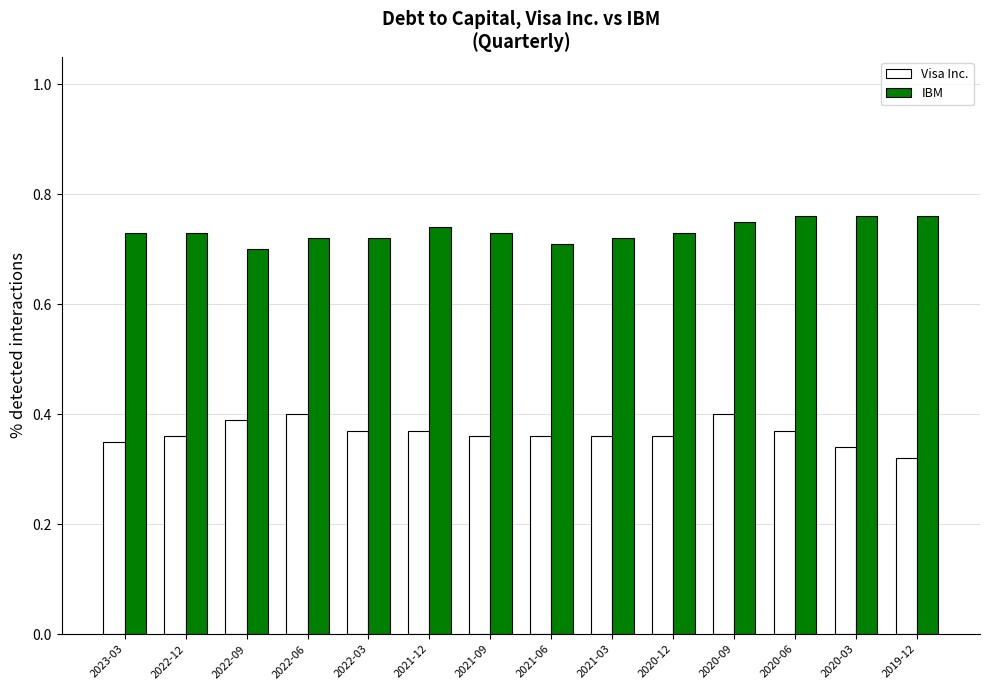

Count the IBM values in the range 0 to 1.

14